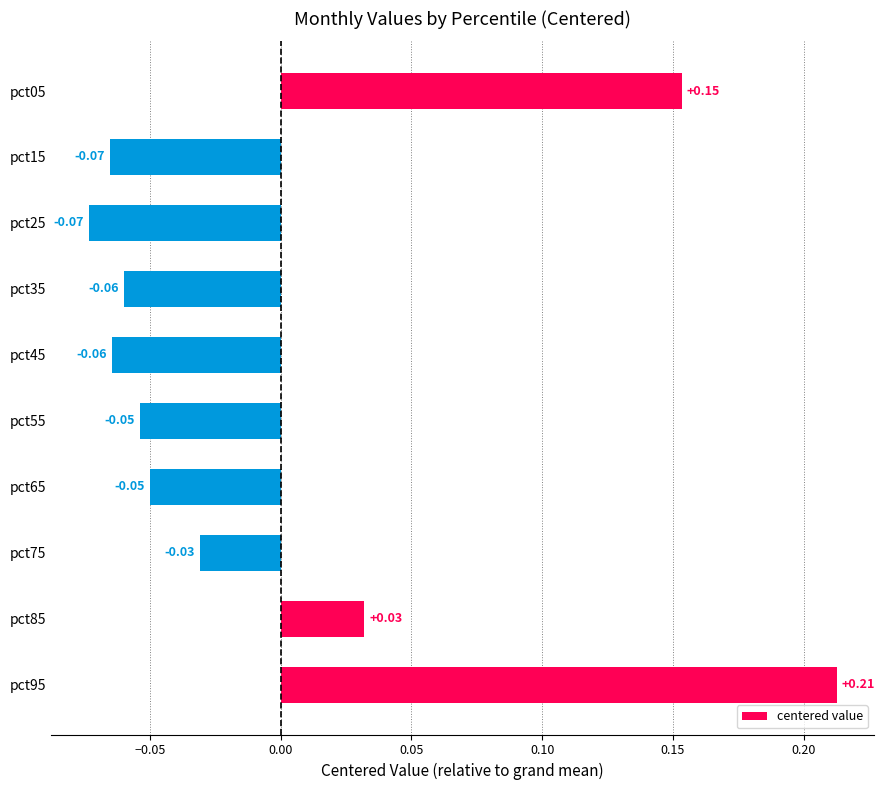

How many positive values are there?

3